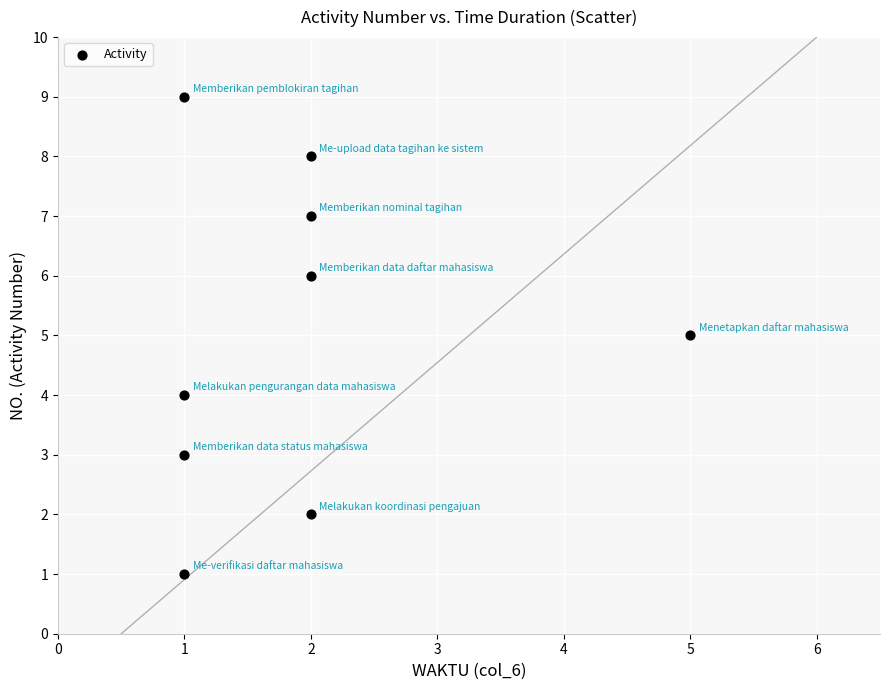

What is the average Y value?

5